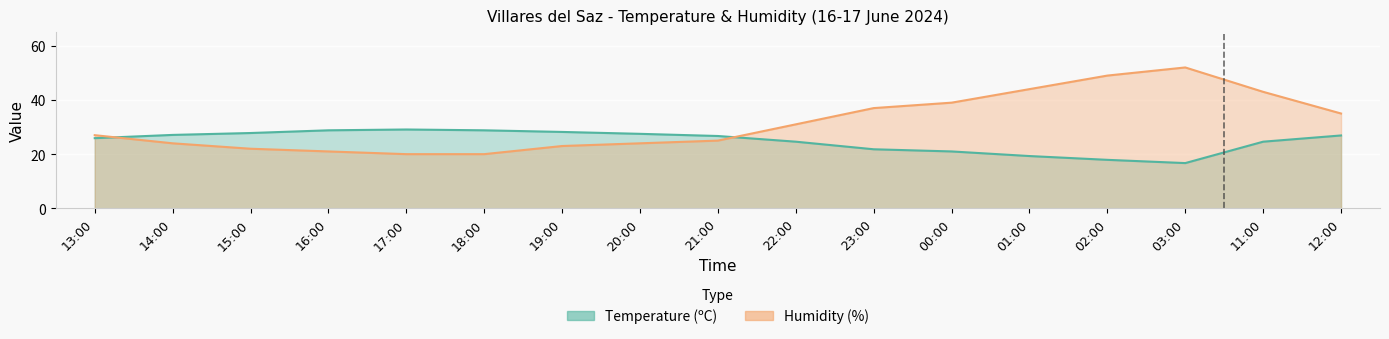

Which series changed the most between 21:00 and 11:00?

Humidity